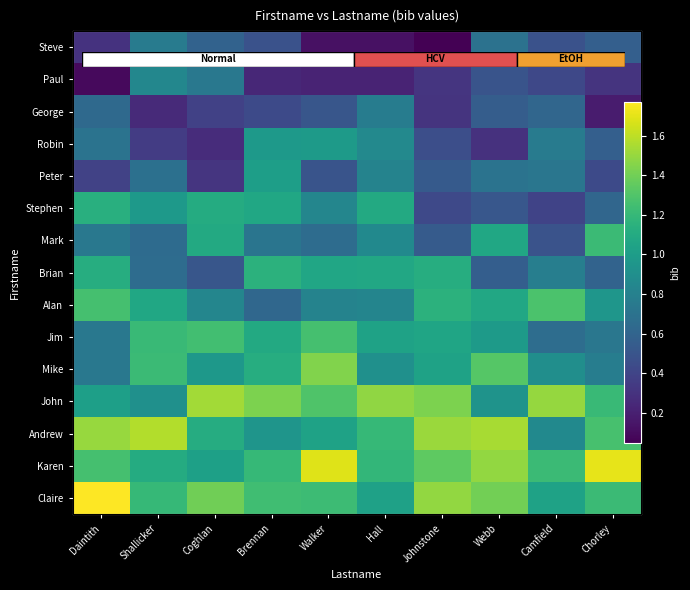

Which series has the largest total across all categories?

Karen